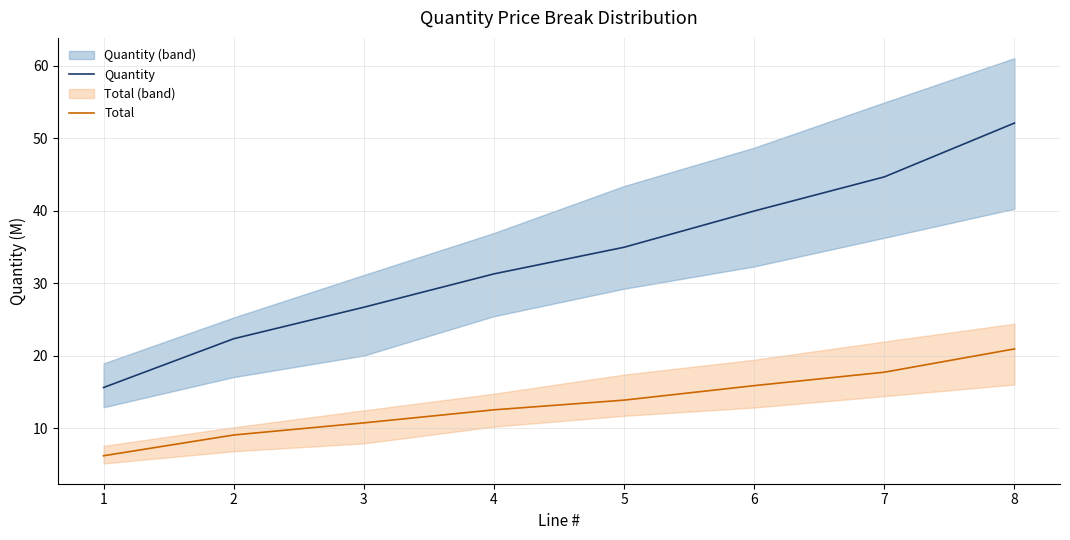

True or false: Quantity and Total intersect in this chart.

False